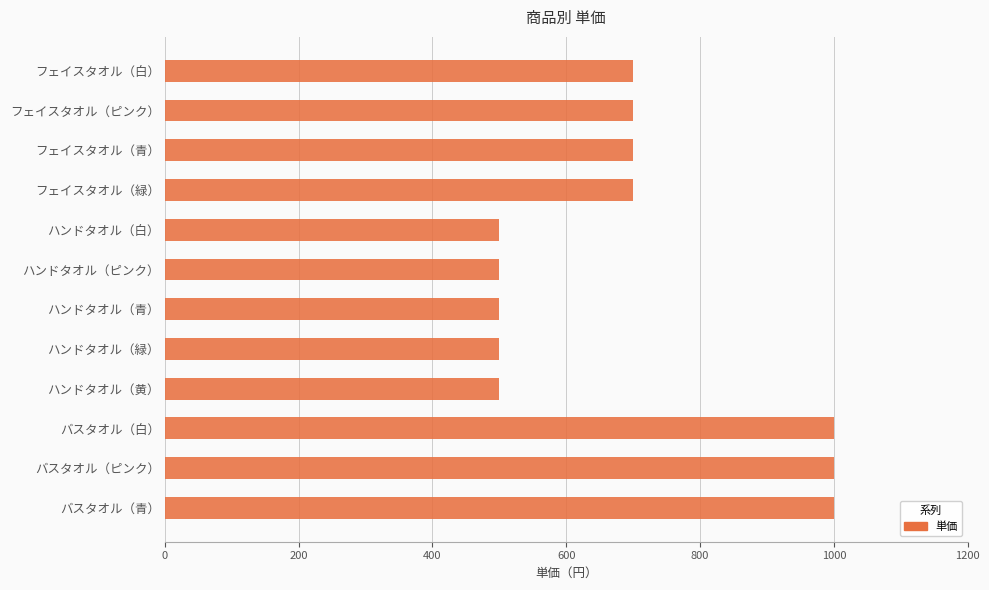

Reading top to bottom, list all the values displayed in this chart.

700	700	700	700	500	500	500	500	500	1000	1000	1000